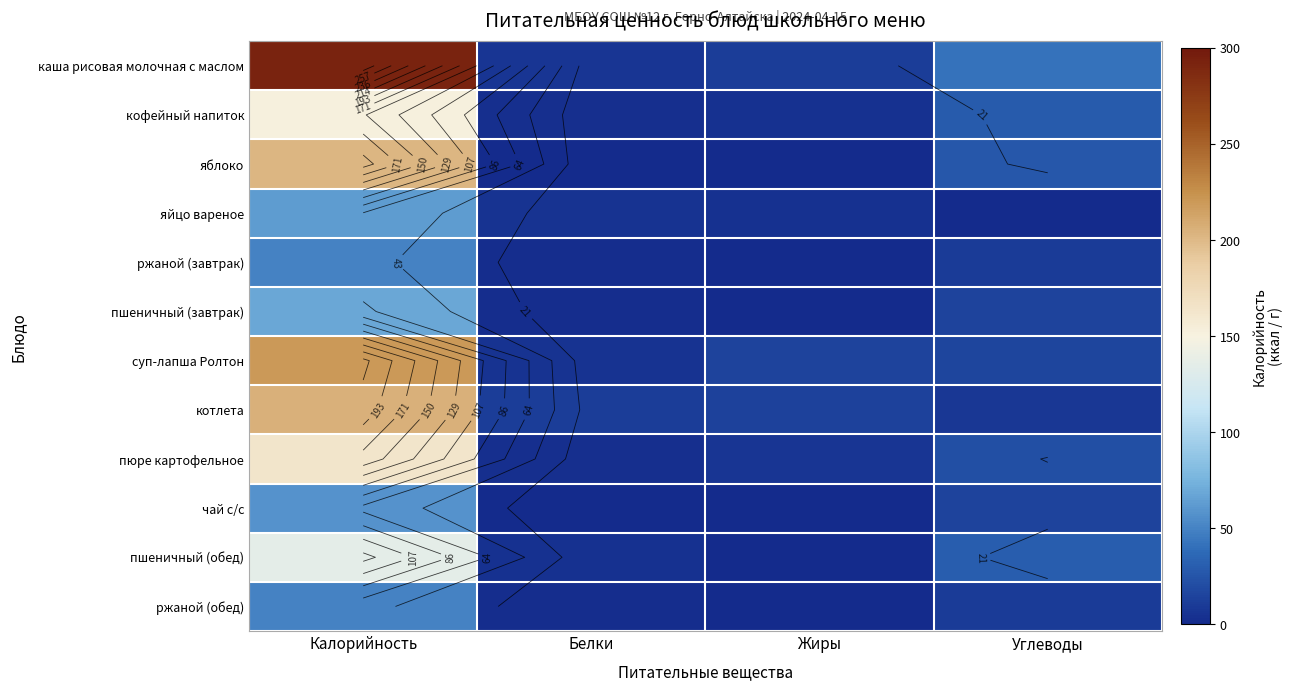

At which category is the sum across all series the highest?

Калорийность